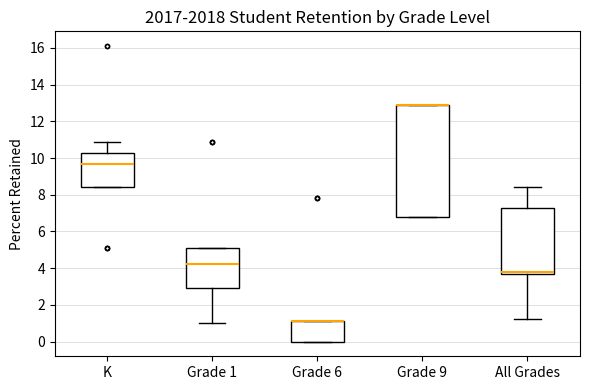

Which box is the tallest, from its lower edge to its upper edge?

Grade 9